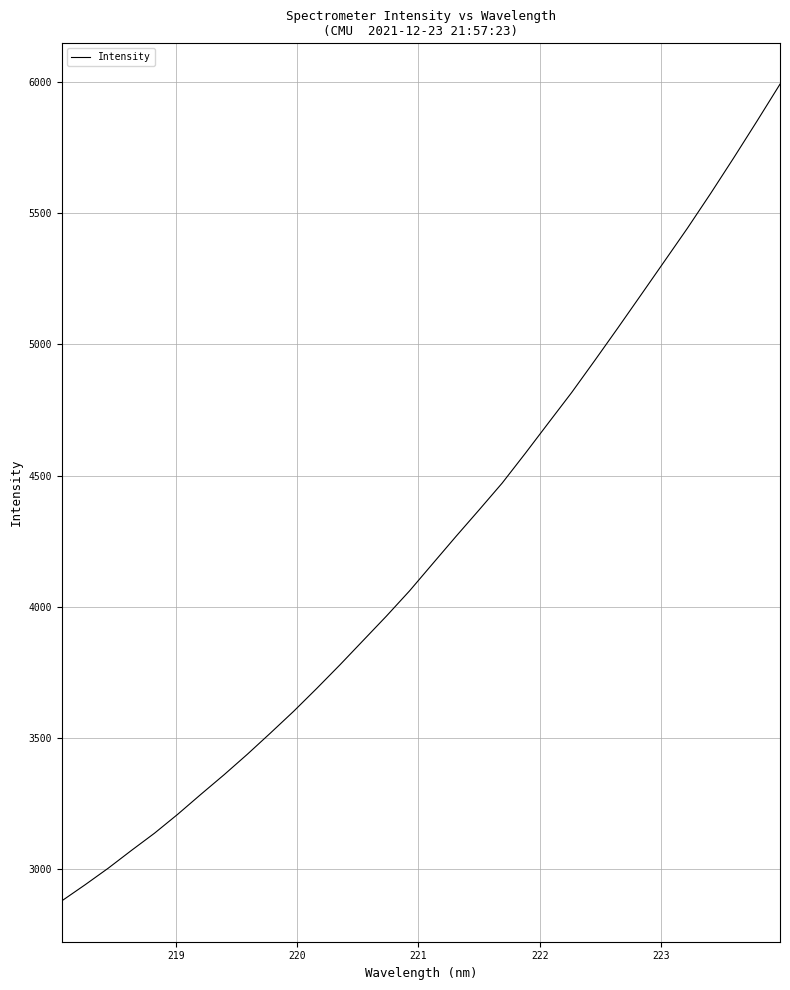

Is this an area chart (filled region under the line)?

No